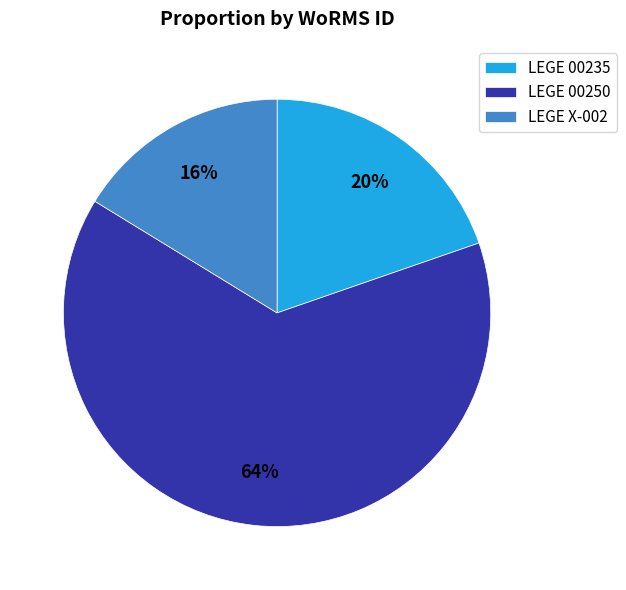

Count the number of slices in the pie.

3